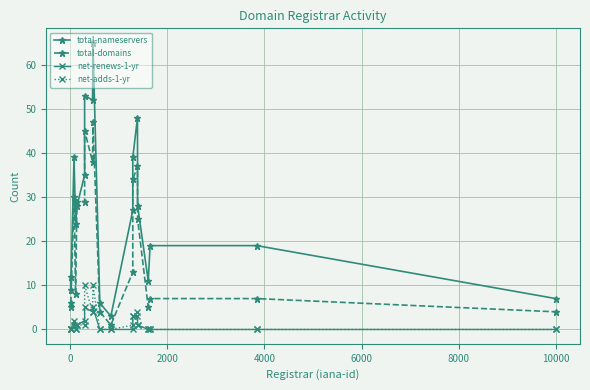

At how many categories does at least one series exceed 54?

1